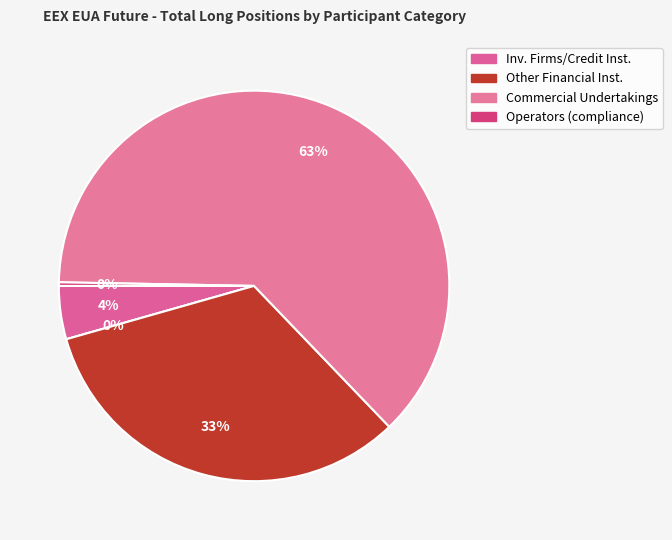

Does any single category account for the majority?

Yes